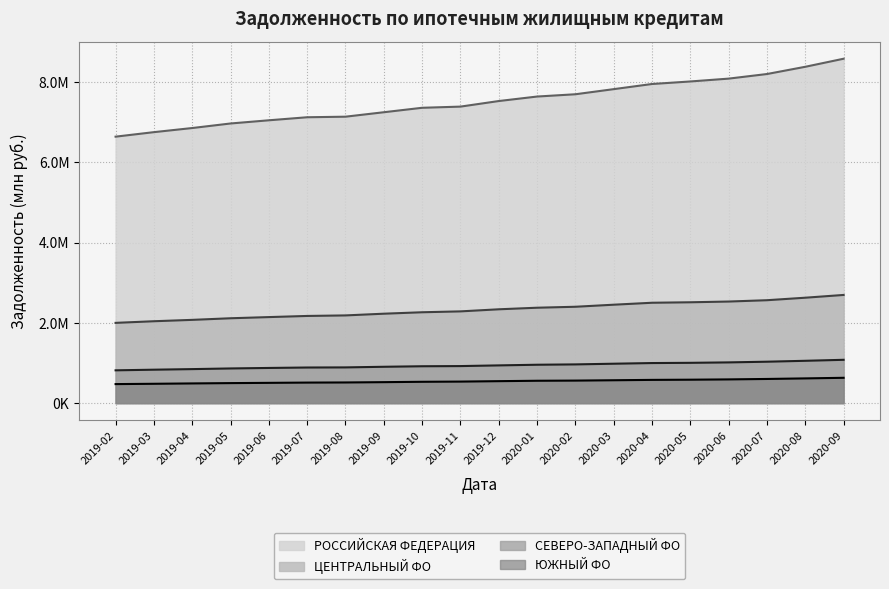

What is the average value of the ЦЕНТРАЛЬНЫЙ ФО series?

2325004